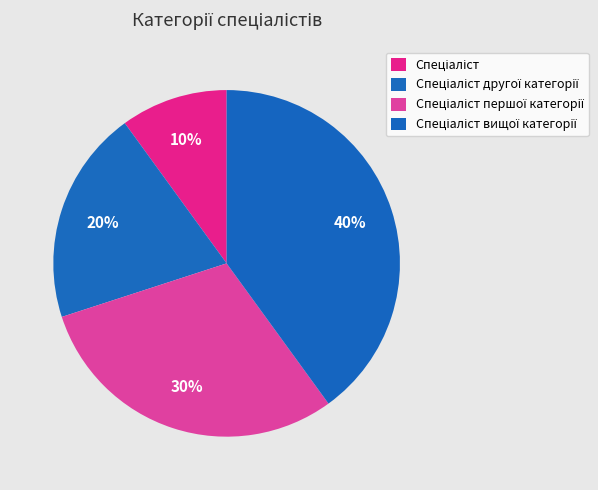

Count the number of slices in the pie.

4